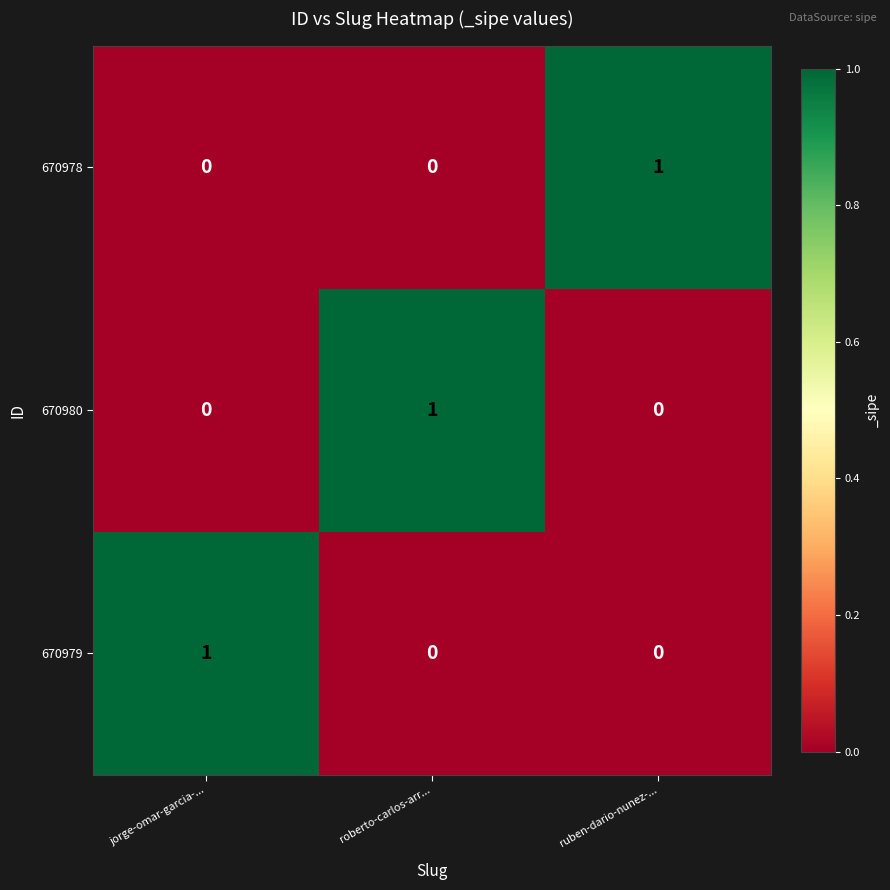

Count the 670979 values in the range 0 to 1.

3